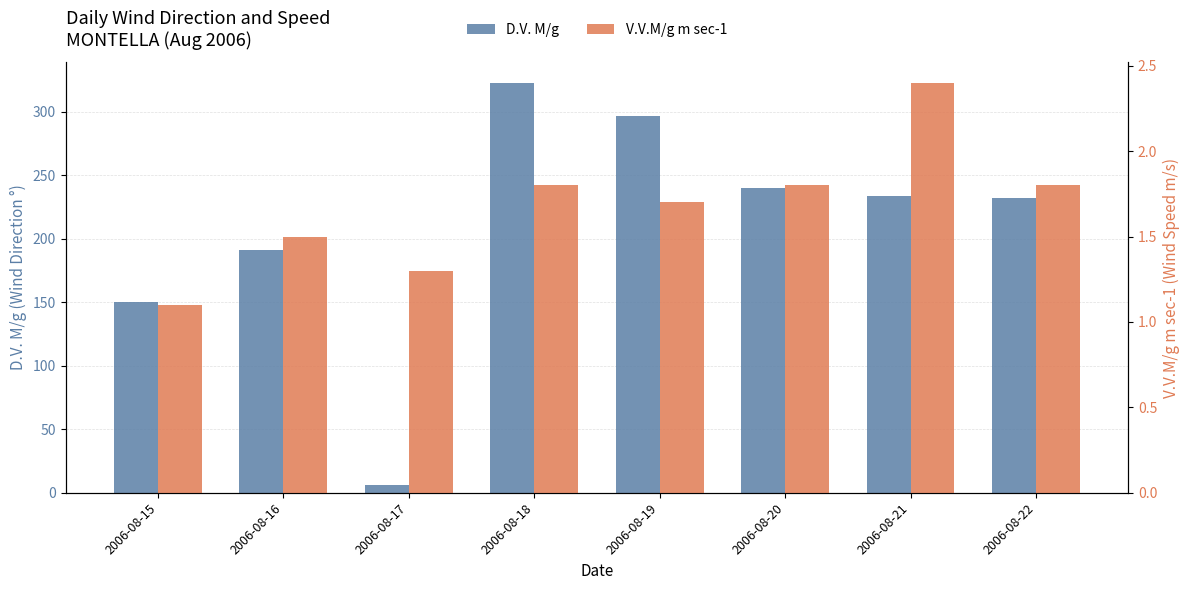

What is the difference between the maximum and minimum values in the D.V. M/g series?

317.0